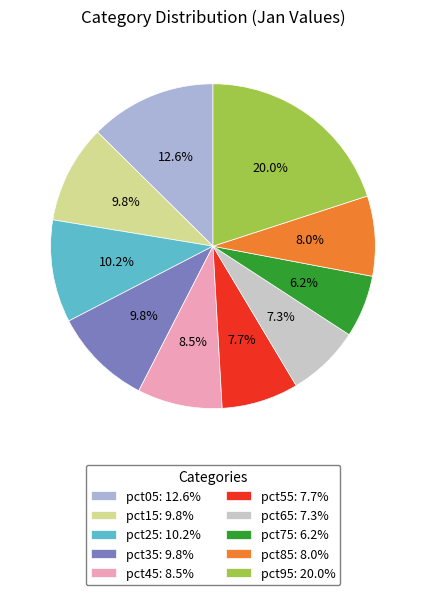

Combined, do pct25 and pct05 account for over 50%?

No